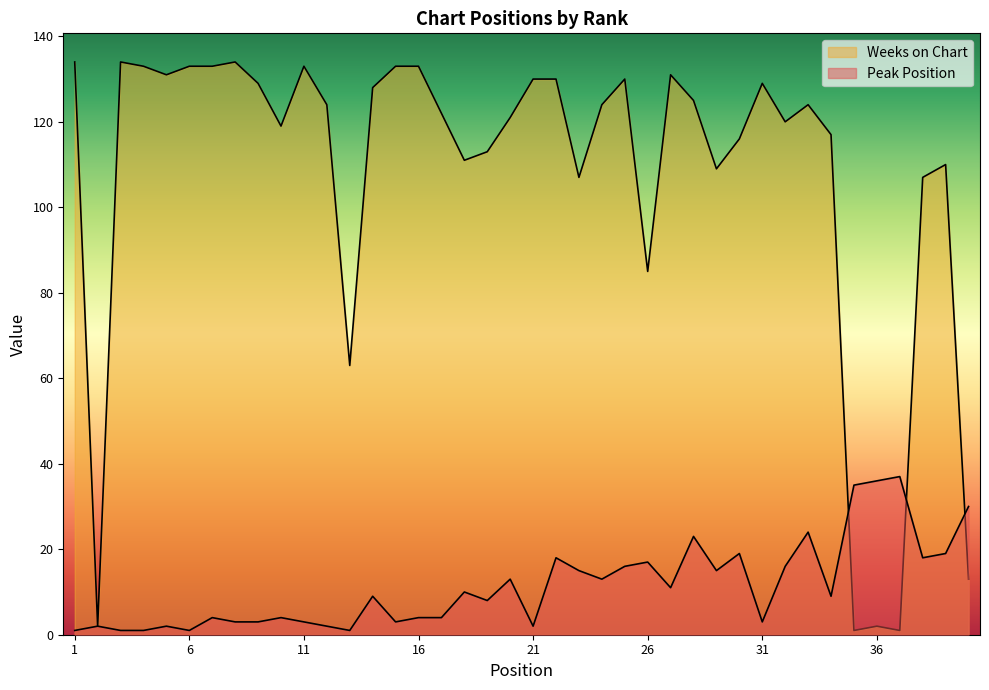

What is the value of the Peak Position point at the 2nd from the left?

2